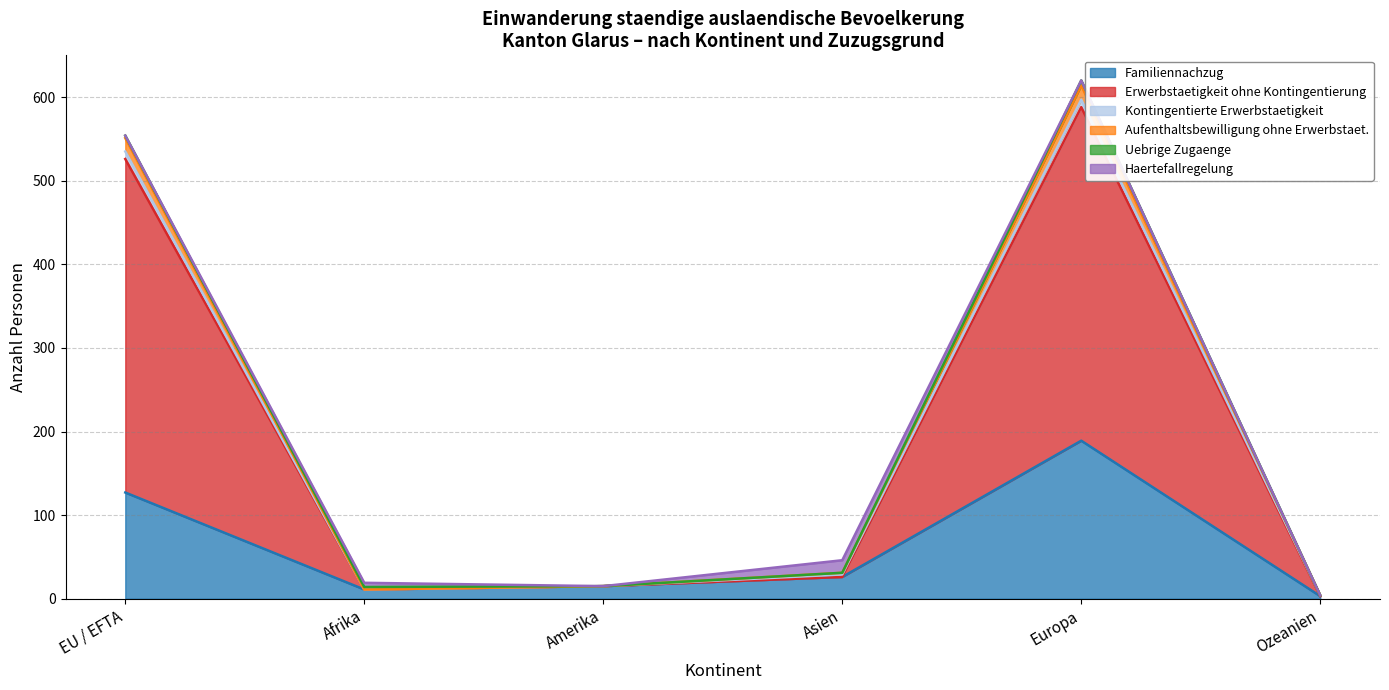

True or false: Erwerbstaetigkeit ohne Kontingentierung and Familiennachzug intersect in this chart.

False